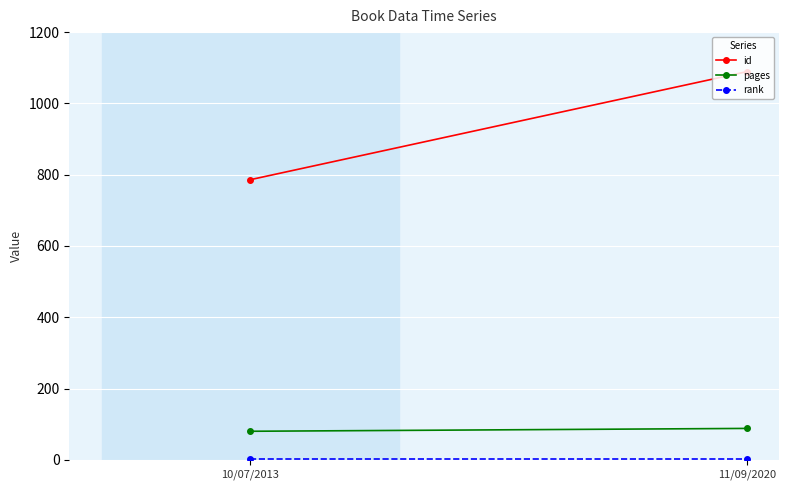

What is the maximum value shown in the chart?

1089